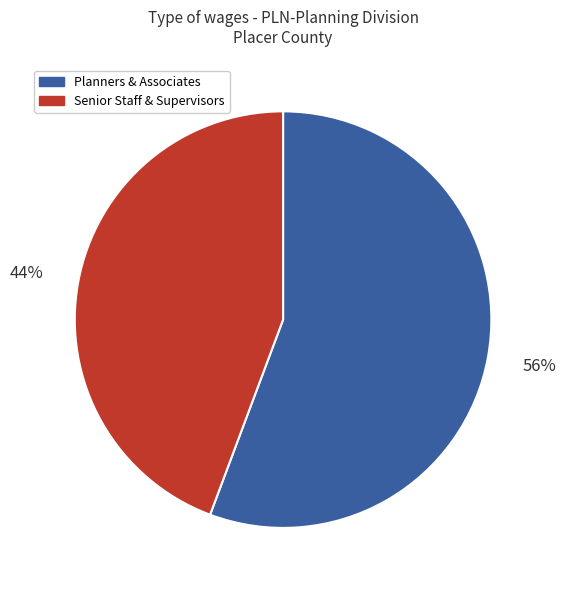

Rank the categories by value from lowest to highest.

Senior Staff & Supervisors, Planners & Associates